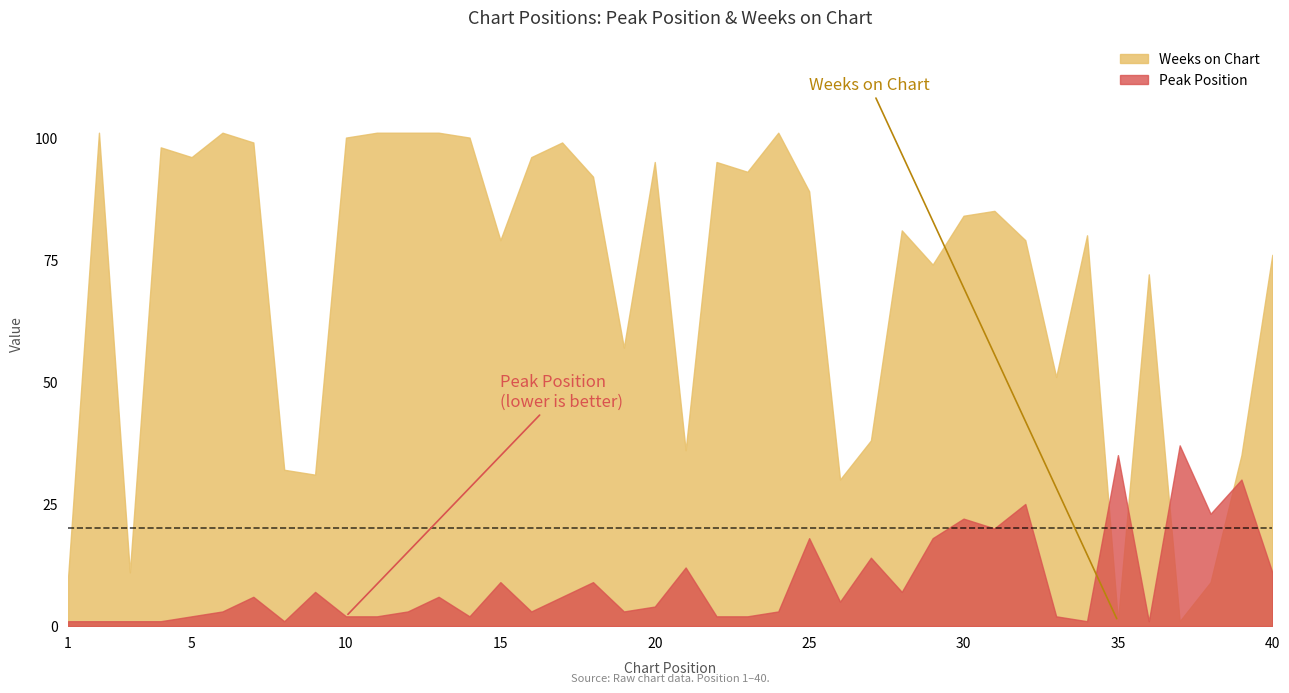

Reading right to left, extract all data points from this chart.

Peak Position: 40=11	39=30	38=23	37=37	36=1	35=35	34=1	33=2	32=25	31=20	30=22	29=18	28=7	27=14	26=5	25=18	24=3	23=2	22=2	21=12	20=4	19=3	18=9	17=6	16=3	15=9	14=2	13=6	12=3	11=2	10=2	9=7	8=1	7=6	6=3	5=2	4=1	3=1	2=1	1=1
Weeks on Chart: 40=76	39=35	38=9	37=1	36=72	35=1	34=80	33=51	32=79	31=85	30=84	29=74	28=81	27=38	26=30	25=89	24=101	23=93	22=95	21=36	20=95	19=57	18=92	17=99	16=96	15=79	14=100	13=101	12=101	11=101	10=100	9=31	8=32	7=99	6=101	5=96	4=98	3=11	2=101	1=10